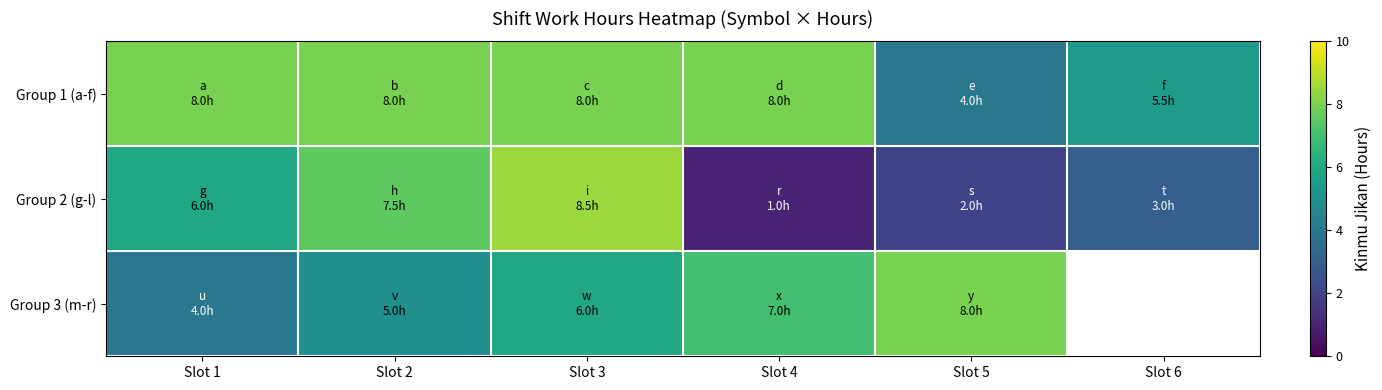

At which label is Group 3 (m-r) closest to 6?

Slot 3